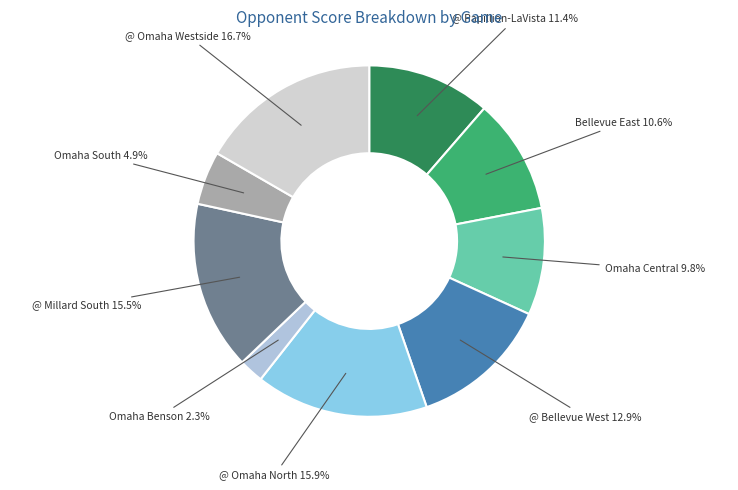

How many slices are in this pie chart?

9